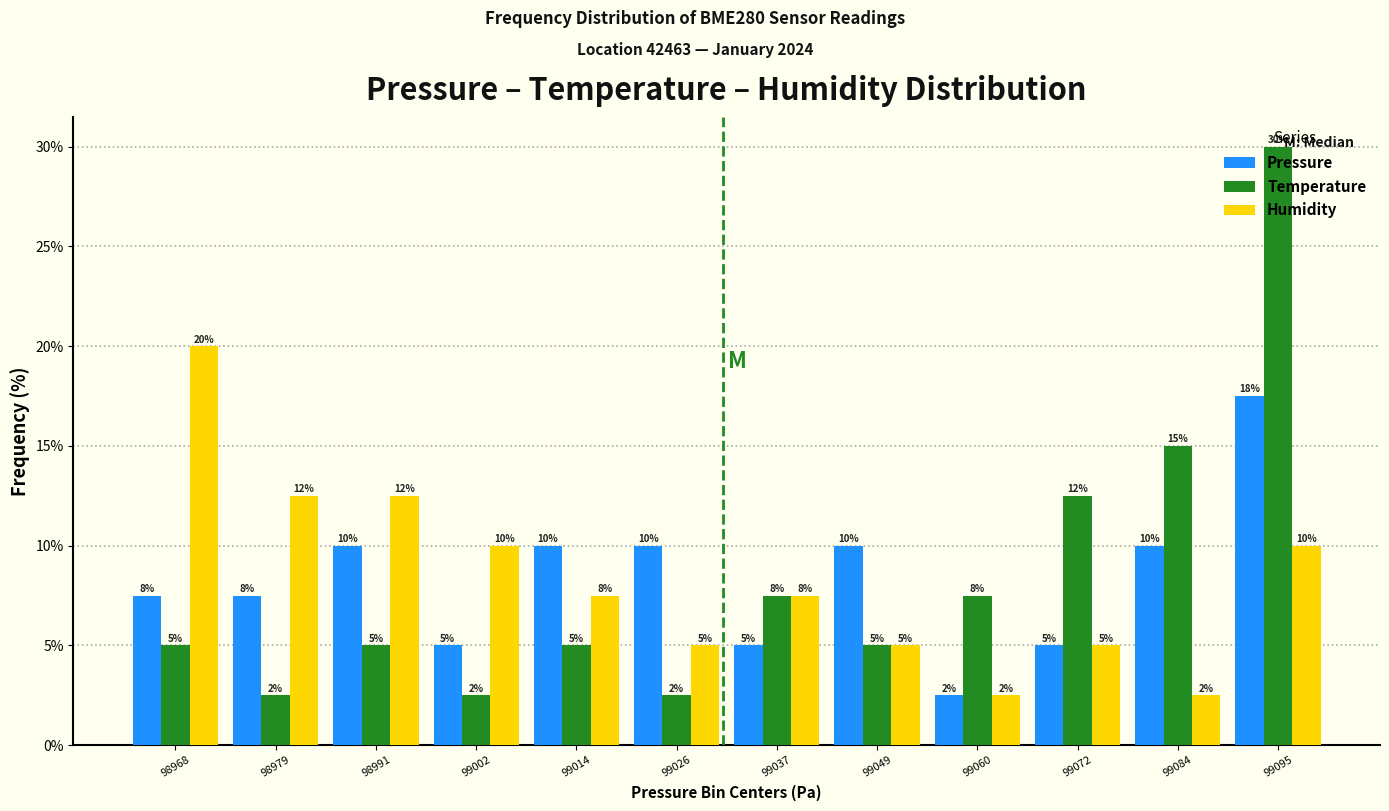

In the Pressure series, which range on the x-axis has the tallest bar?

99090 to 99102